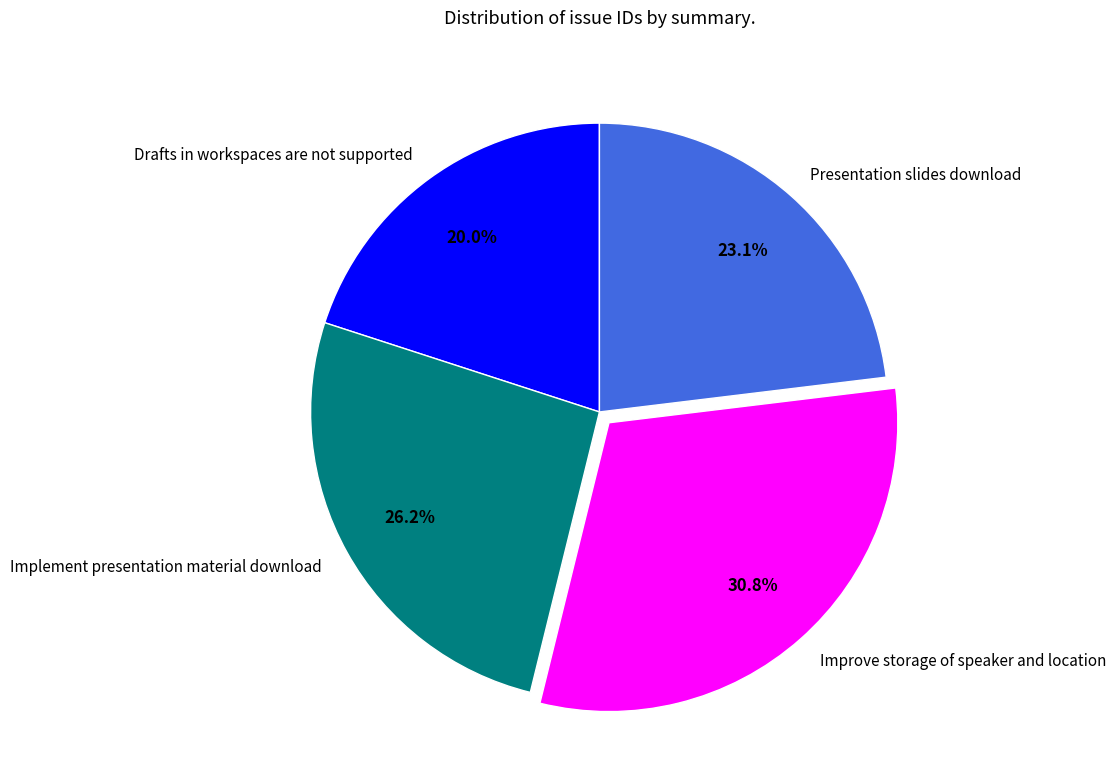

Between Implement presentation material download and Presentation slides download, which is larger?

Implement presentation material download